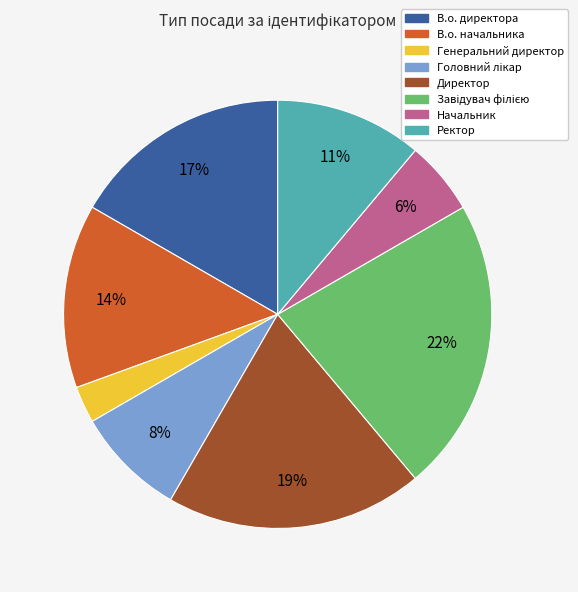

Combined, do Начальник and Генеральний директор account for over 50%?

No